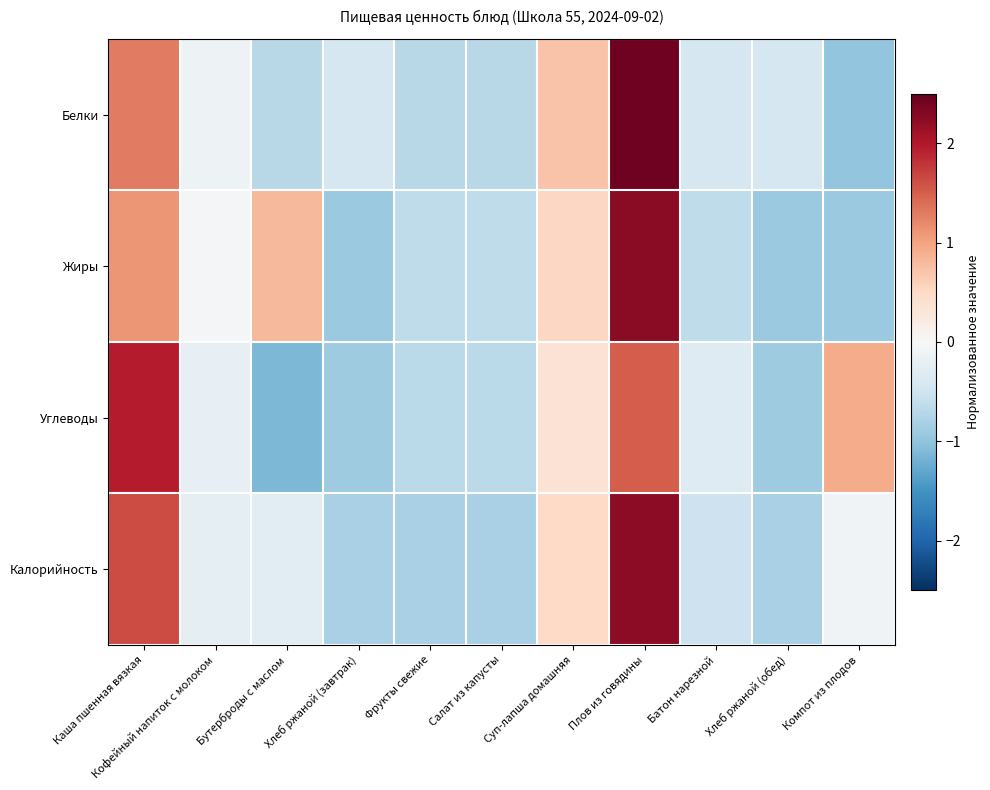

What is the spread (max minus min) of values at Суп-лапша домашняя?

0.4